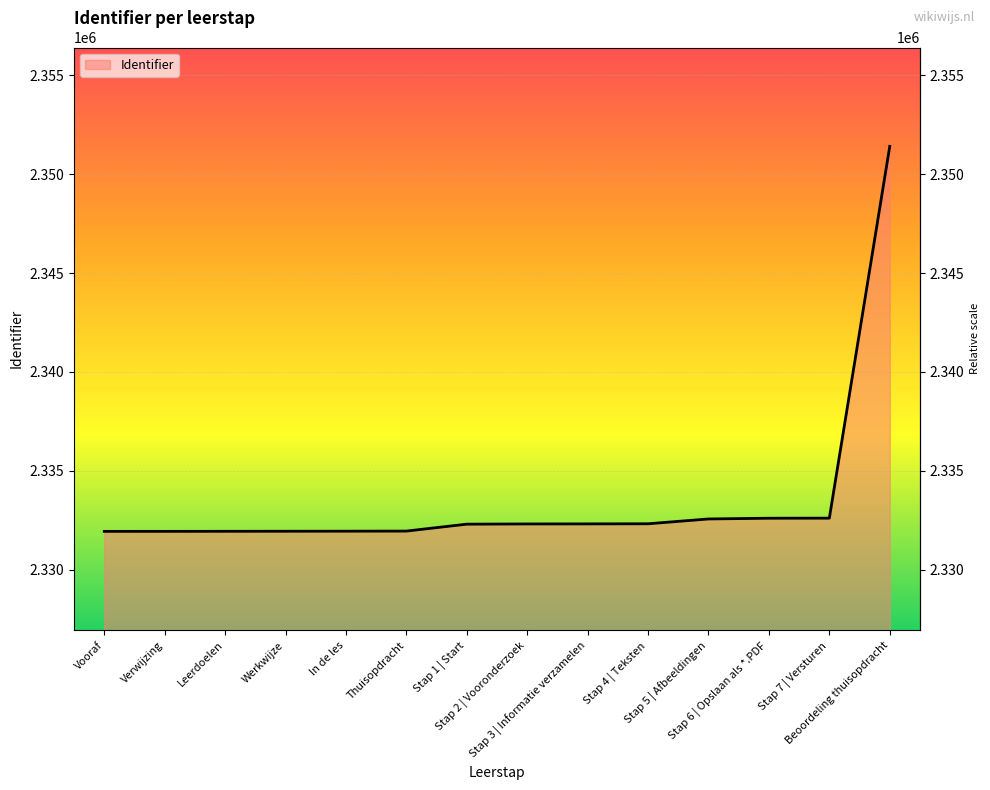

What is the smallest value displayed?

2331935